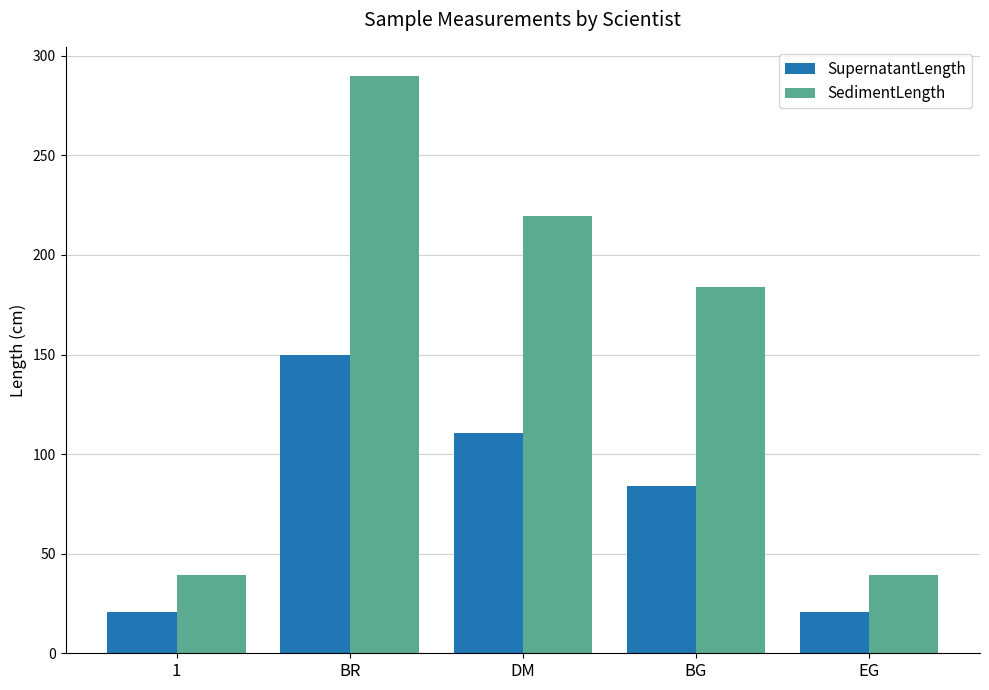

The SedimentLength series shows 123.3 at DM. True or false?

False